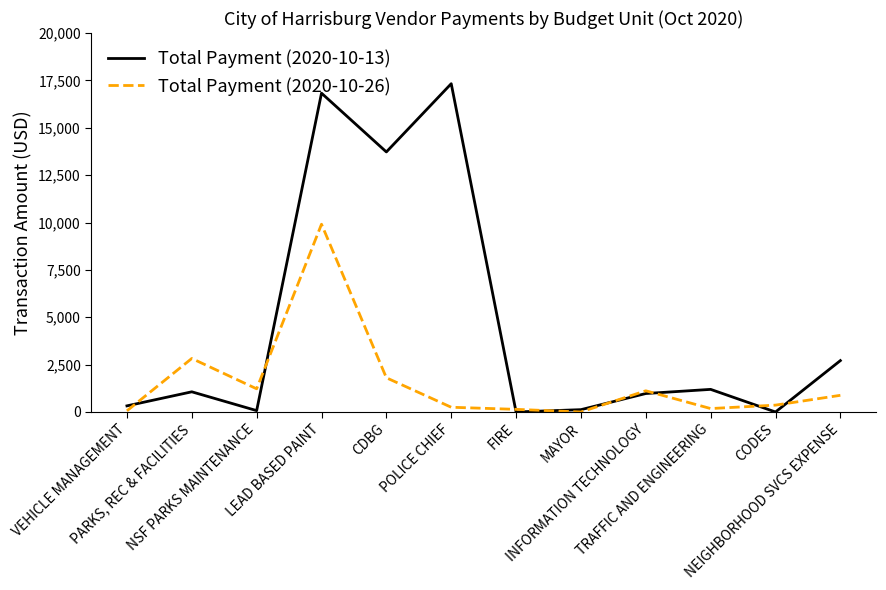

At which category does Total Payment (2020-10-13) reach its first local peak?

PARKS, REC & FACILITIES